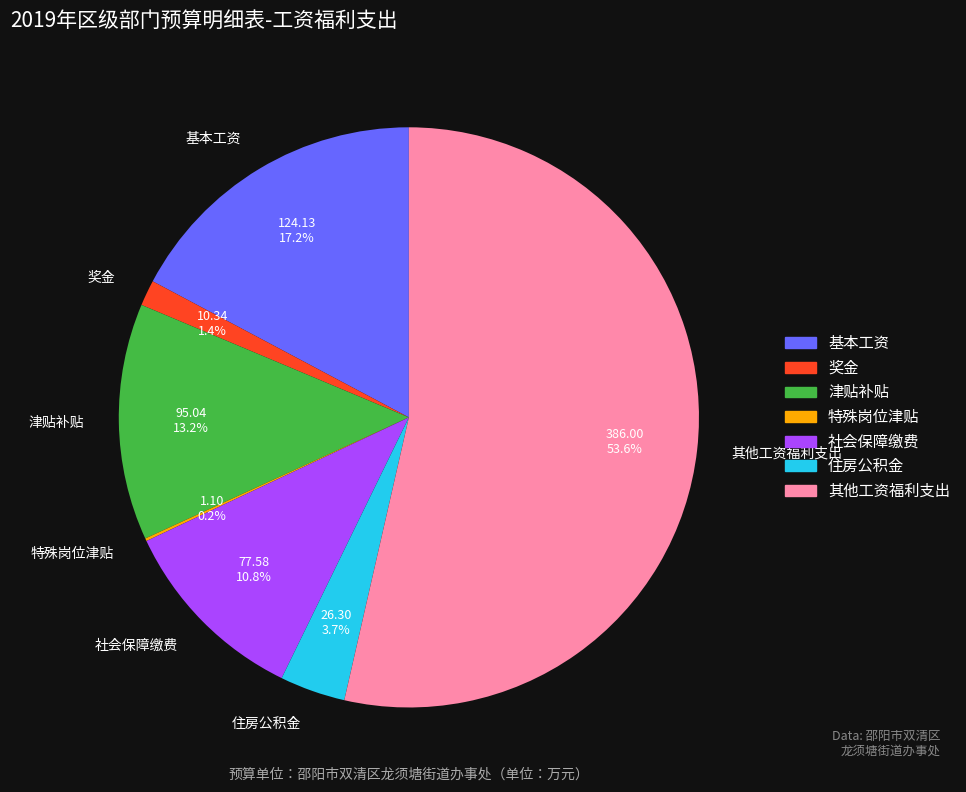

What is the total percentage of 住房公积金 and 奖金?

5.1%